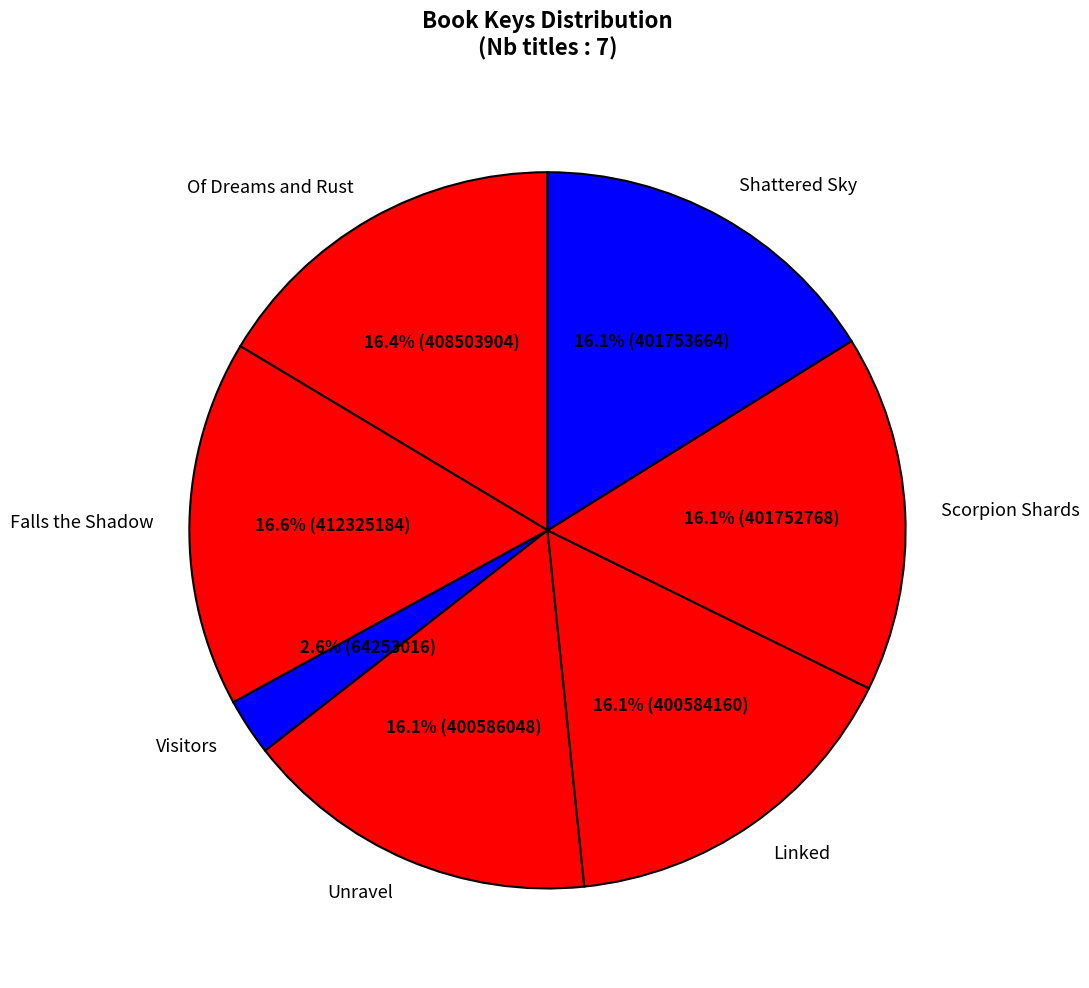

Between Scorpion Shards and Visitors, which is larger?

Scorpion Shards